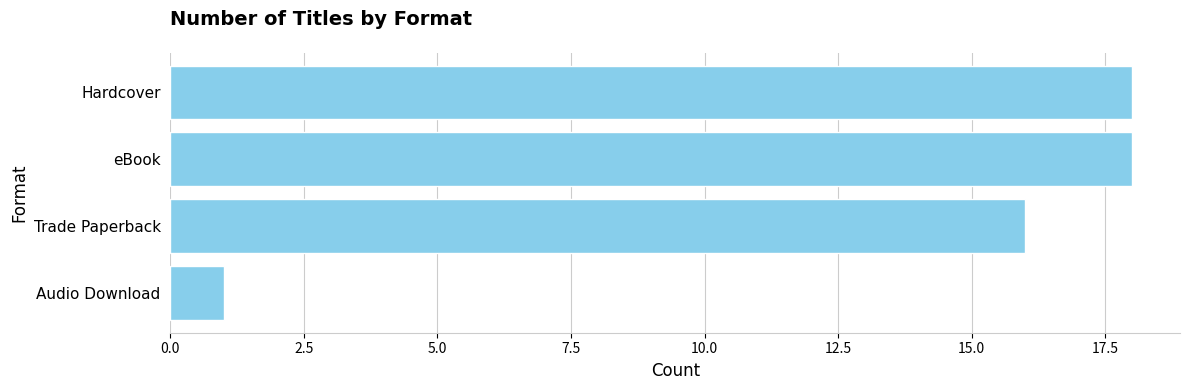

What is the difference between the maximum and minimum values?

17